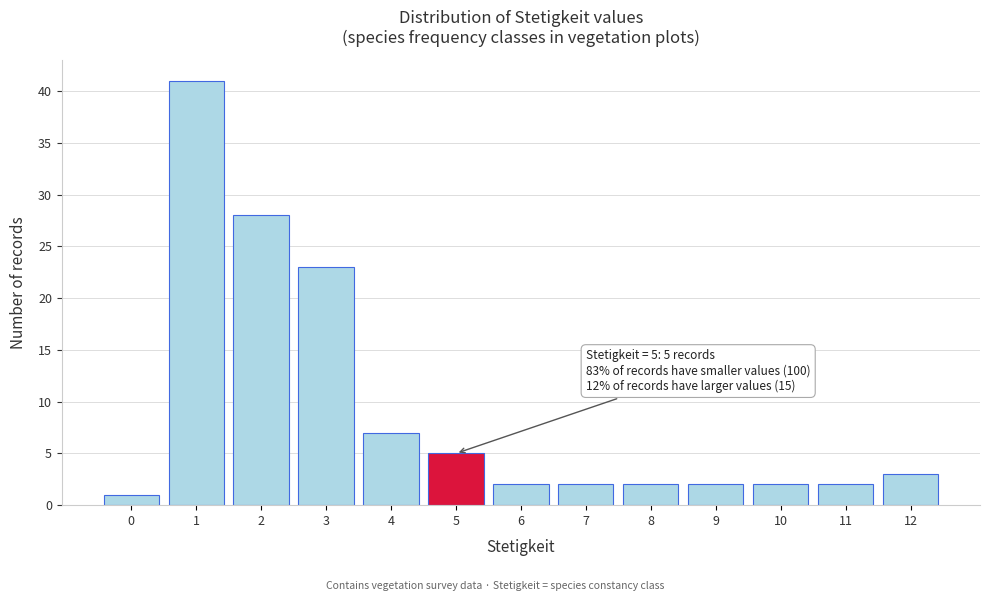

Which range on the x-axis has the tallest bar?

0.5 to 1.5